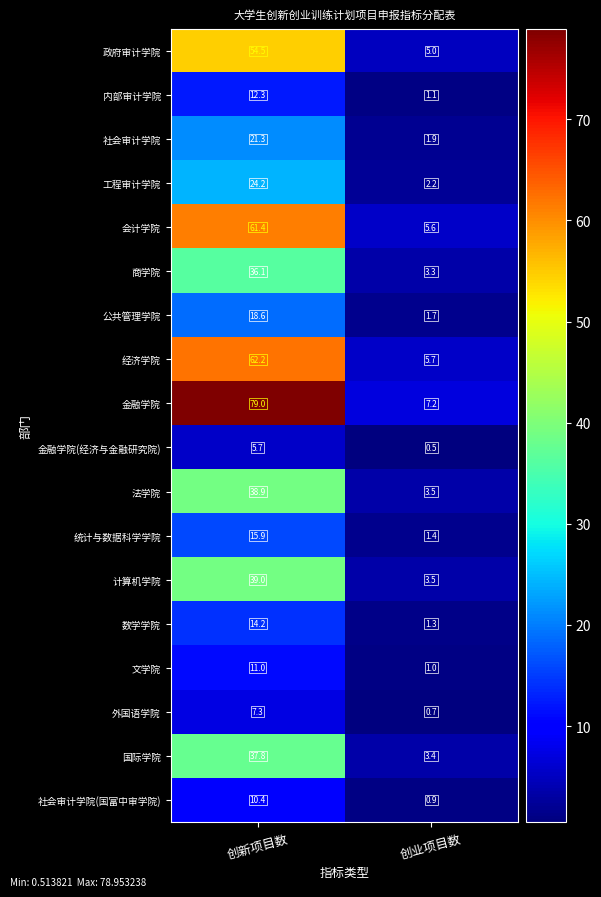

Rank the series by their maximum value, from lowest to highest.

金融学院(经济与金融研究院), 外国语学院, 社会审计学院(国富中审学院), 文学院, 内部审计学院, 数学学院, 统计与数据科学学院, 公共管理学院, 社会审计学院, 工程审计学院, 商学院, 国际学院, 法学院, 计算机学院, 政府审计学院, 会计学院, 经济学院, 金融学院